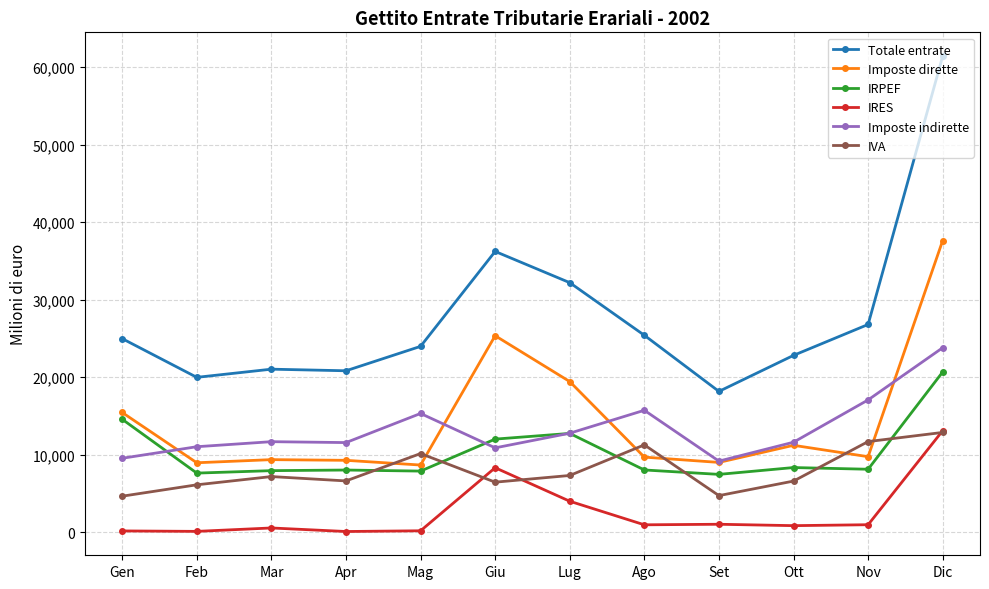

True or false: IRES and Totale entrate cross at least once.

False